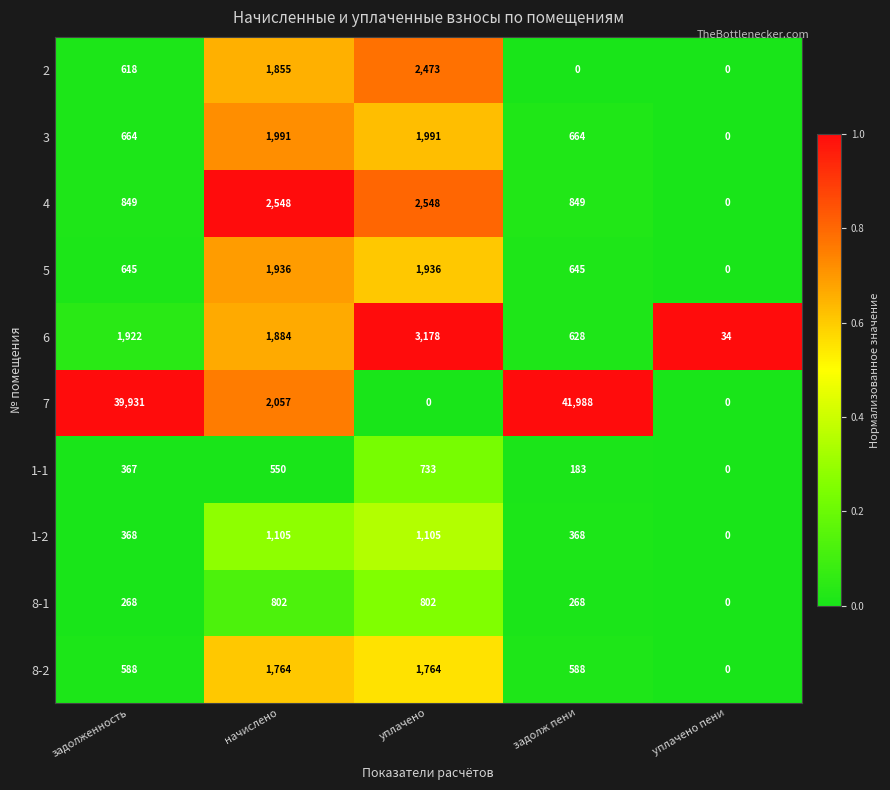

Rank the series by their maximum value, from highest to lowest.

7, 6, 4, 2, 3, 5, 8-2, 1-2, 8-1, 1-1